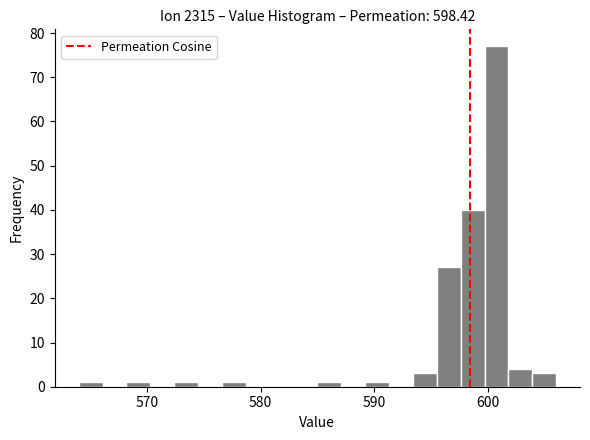

Read against the x-axis, roughly where is the centre of the tallest bar?

601